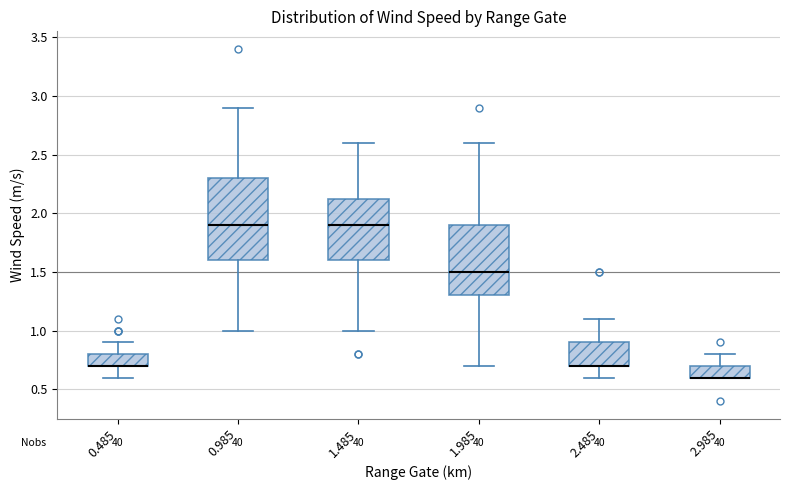

Where does the upper whisker of the box at x = 1.985 end on the y-axis? The values are not printed on the chart, so give them approximately, as read against the axis.

2.60